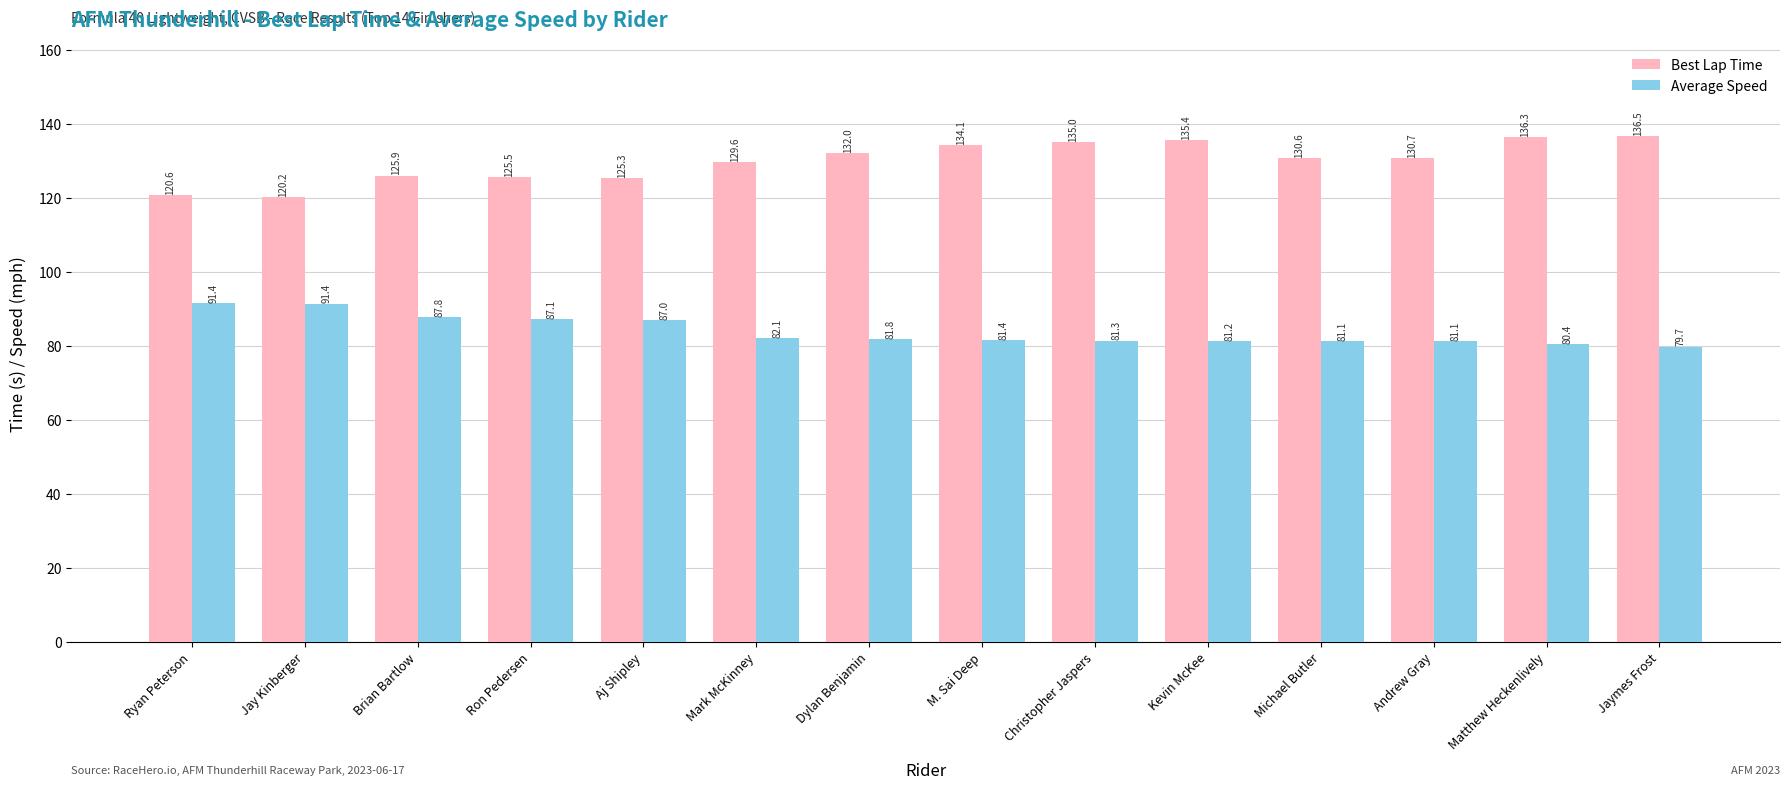

Rank the categories by Best Lap Time value from highest to lowest.

Jaymes Frost, Matthew Heckenlively, Kevin McKee, Christopher Jaspers, M. Sai Deep, Dylan Benjamin, Andrew Gray, Michael Butler, Mark McKinney, Brian Bartlow, Ron Pedersen, Aj Shipley, Ryan Peterson, Jay Kinberger